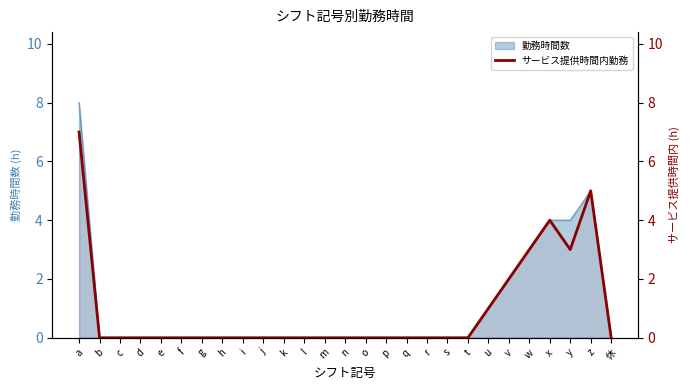

At which category does the chart reach its peak across all series?

a